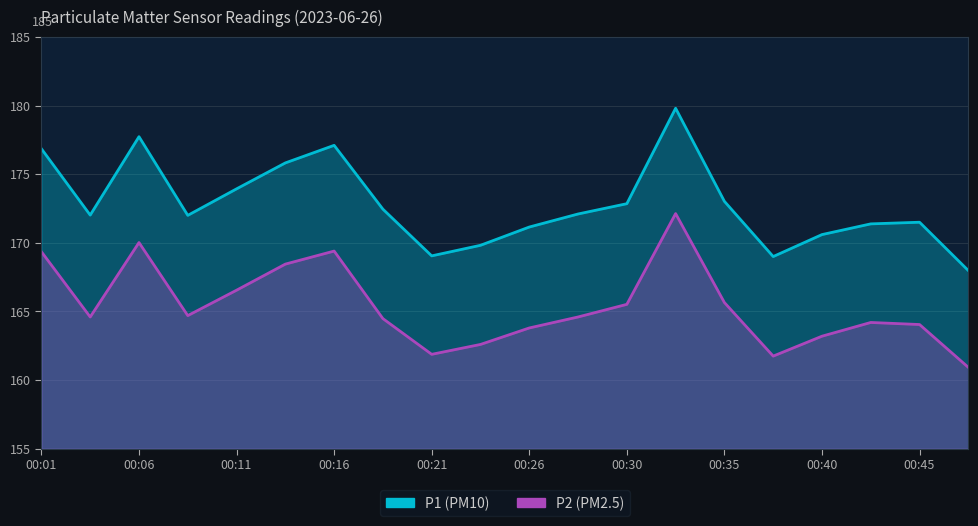

True or false: P2 has a value of 38.9 at 00:30.

False